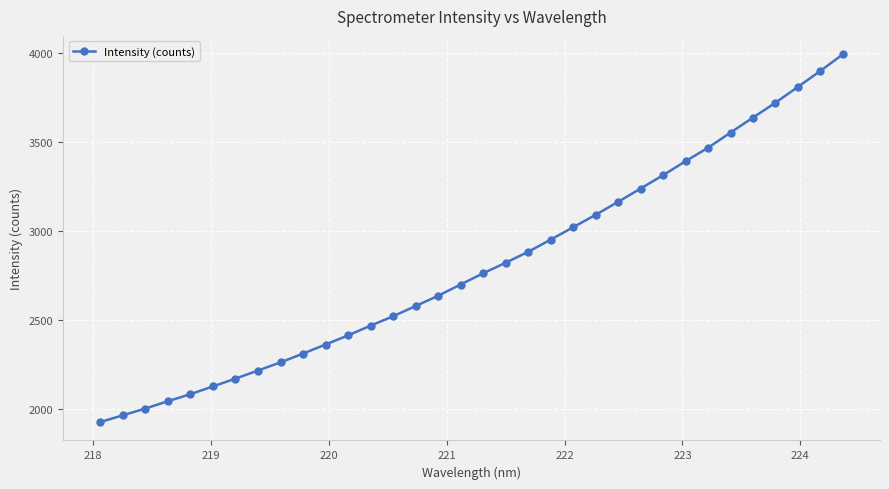

What is the maximum value shown in the chart?

3991.8